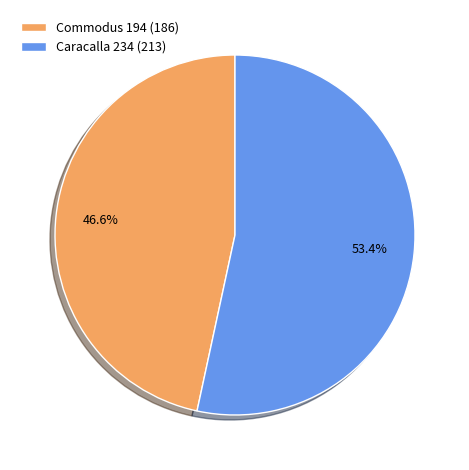

What portion of the pie excludes Commodus 194 (186)?

53.4%